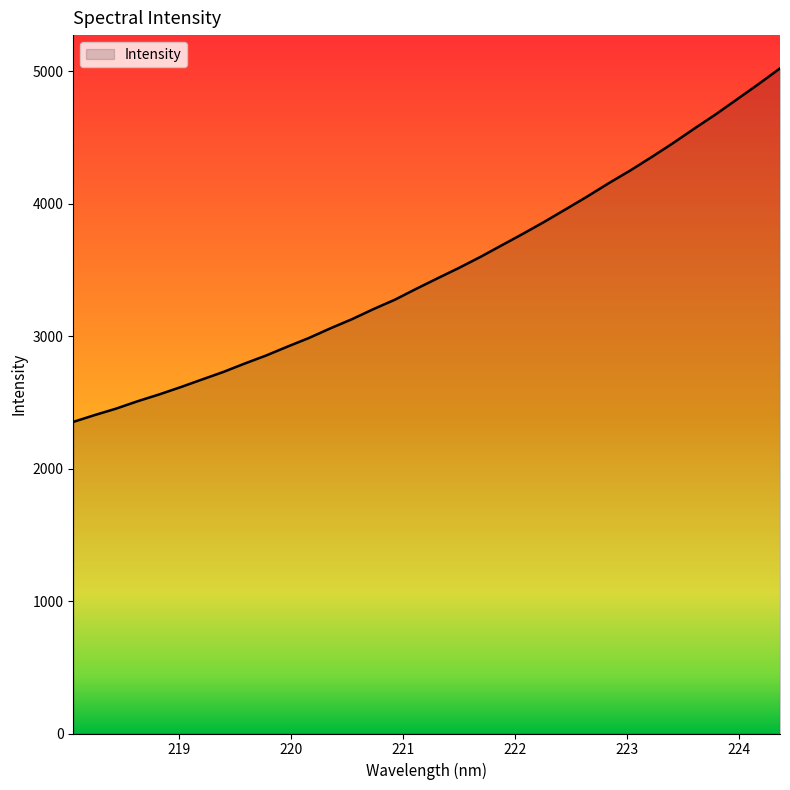

What is the smallest value displayed?

2352.7